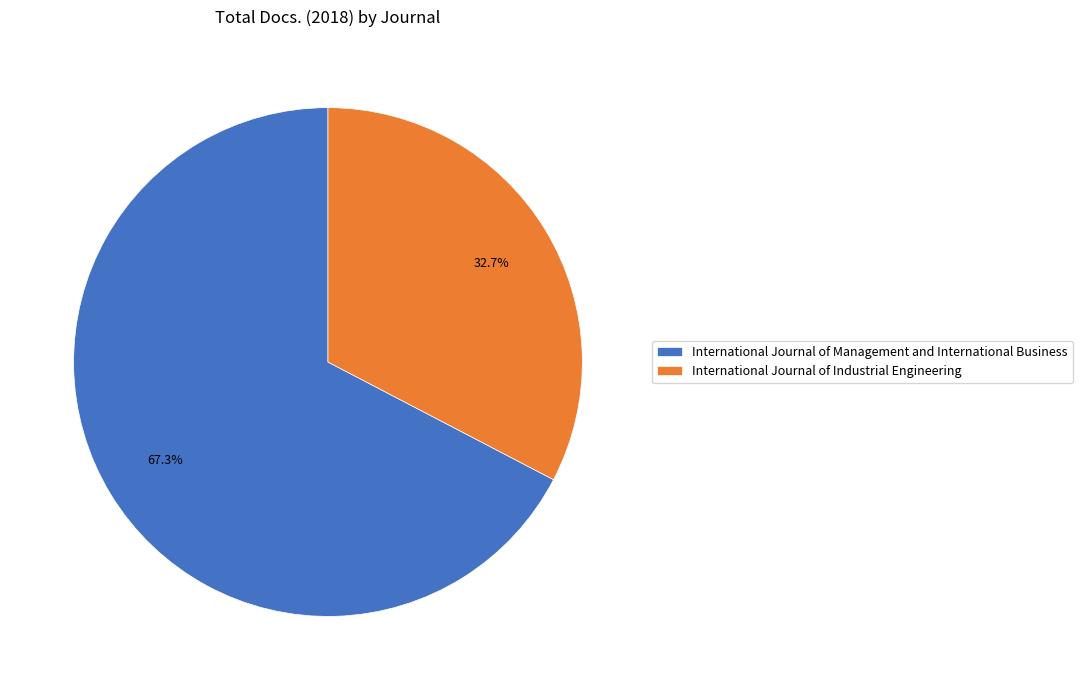

How many slices are in this pie chart?

2